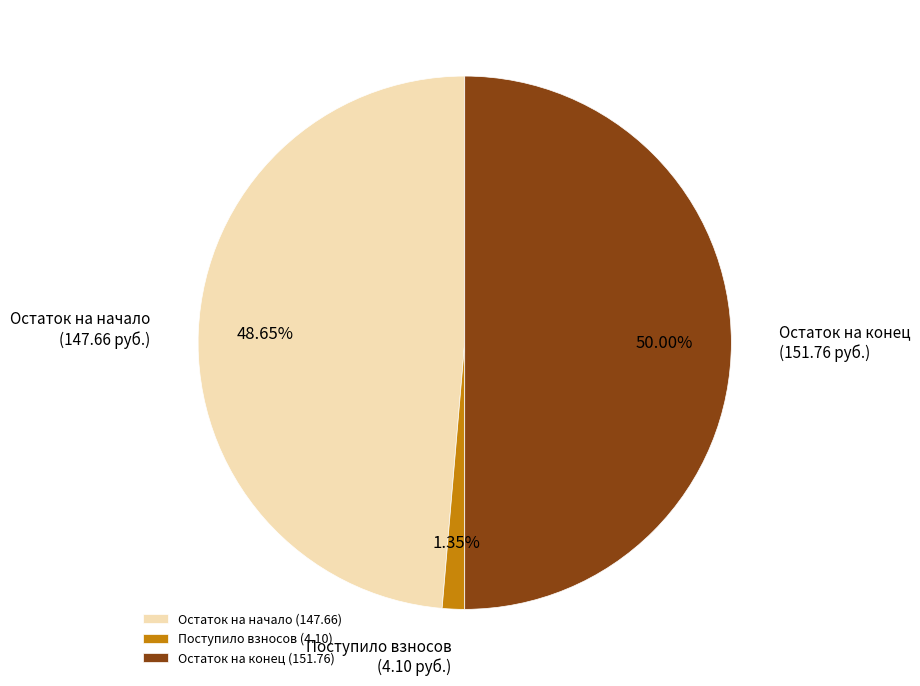

Approximately how many times larger is the value at Остаток на конец compared to Остаток на начало?

1.0